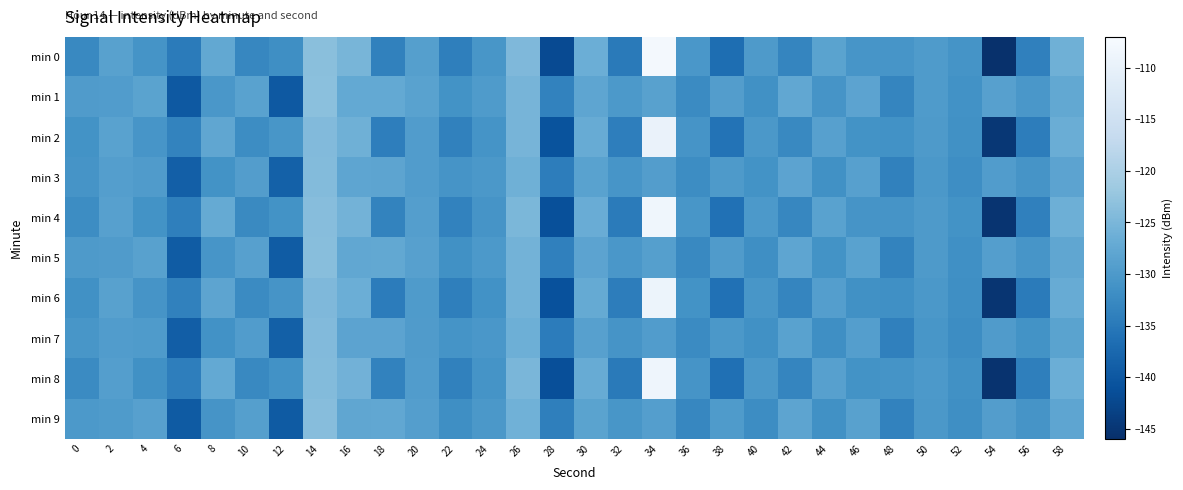

Which series changed the most between 22 and 28?

min 0